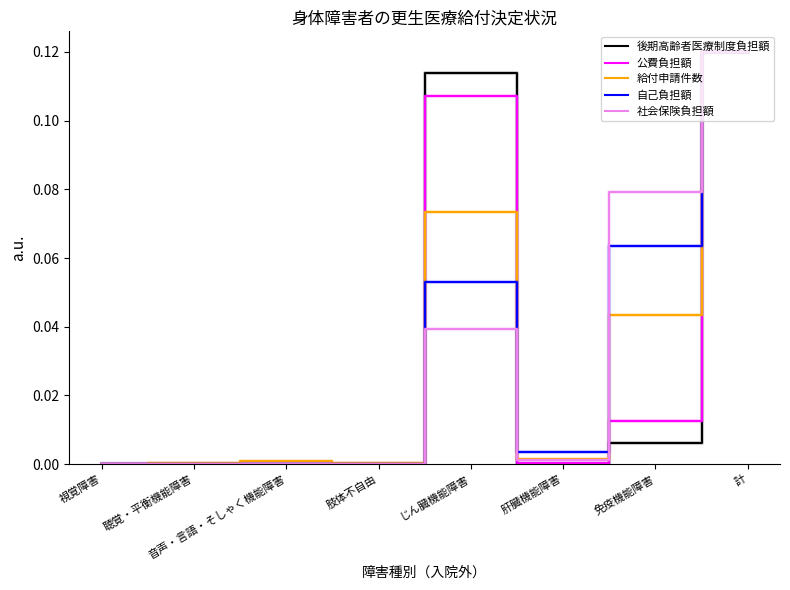

Is the value of 給付申請件数 at 音声・言語・そしゃく機能障害 greater than the value of 公費負担額 at じん臓機能障害?

No